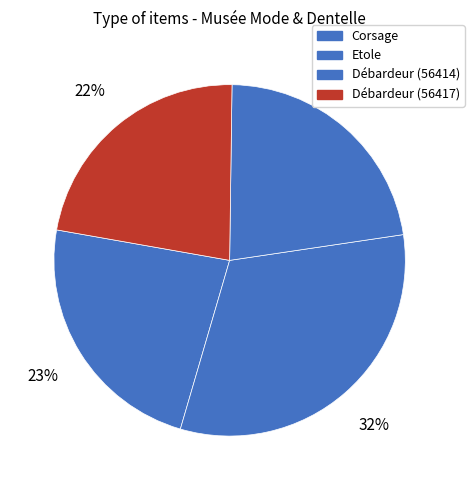

Is the sum of Etole and Débardeur (56417) greater than half?

Yes